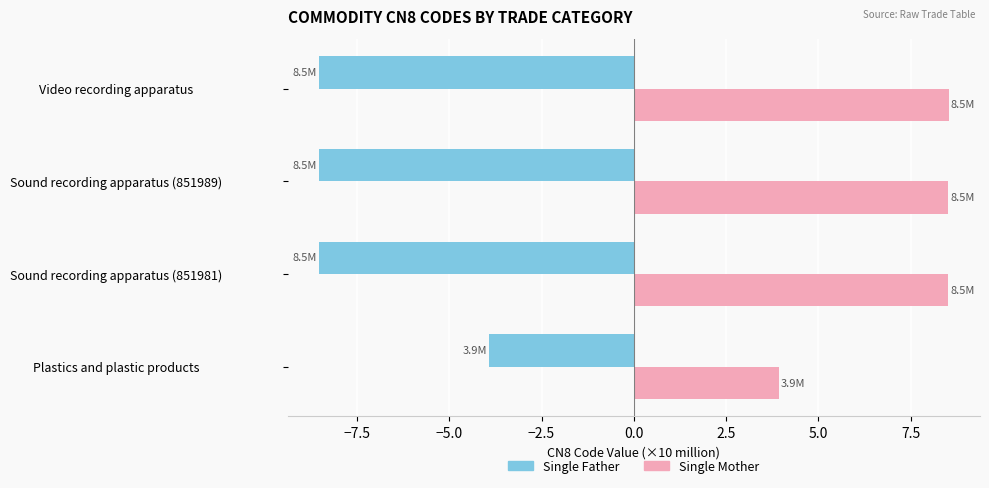

Is the value of Single Mother at Sound recording apparatus (851981) greater than the value of Single Father at Sound recording apparatus (851989)?

Yes